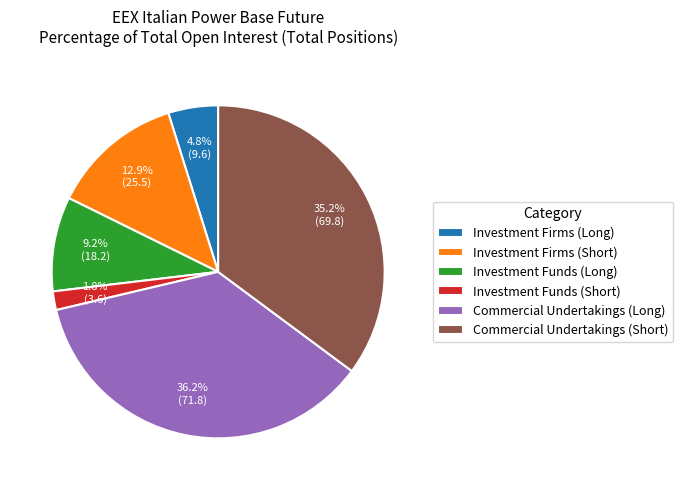

To the nearest percent, what percentage of the pie is Commercial Undertakings (Short)?

35%